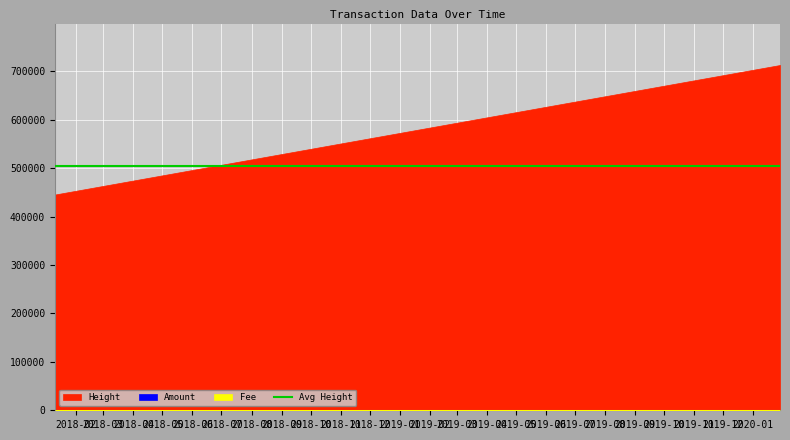

True or false: Height and Amount cross at least once.

False